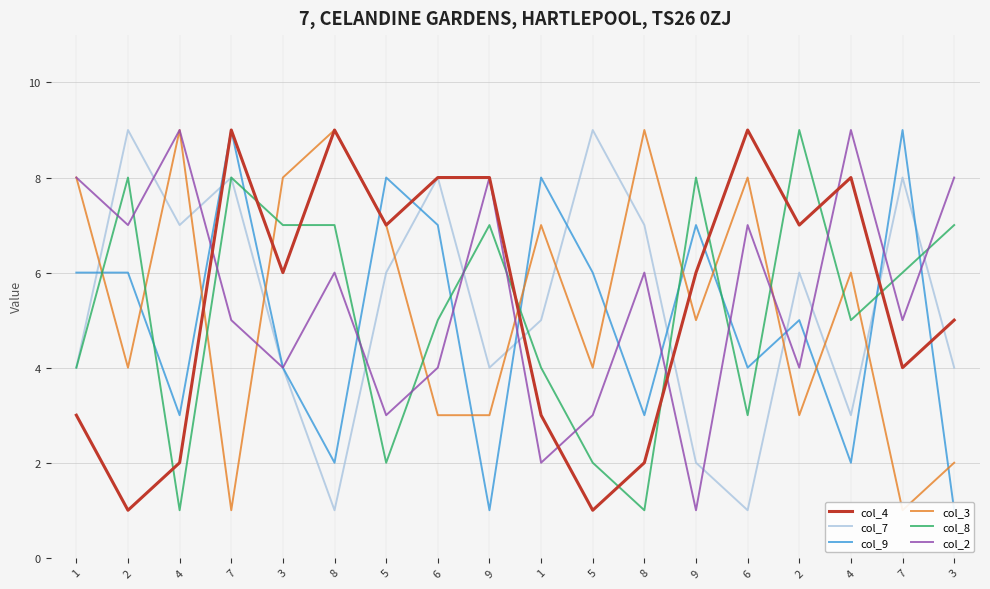

What is the sum of the col_2 values at 7 and 6?

9